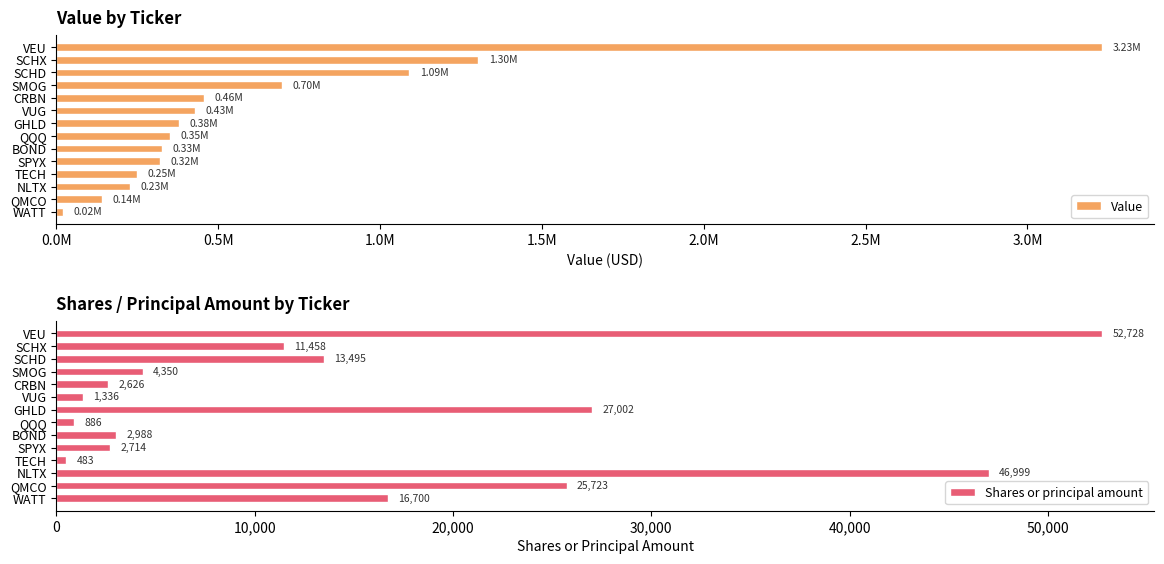

Which series has the widest spread of values?

Value